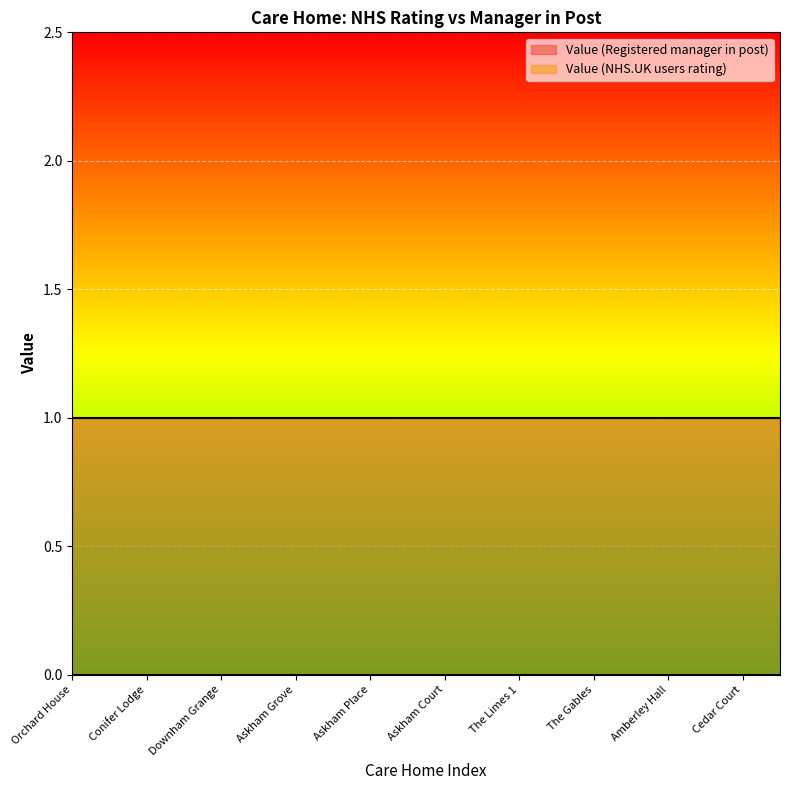

Where is Value (NHS.UK users rating) nearest to the value 0?

Orchard House